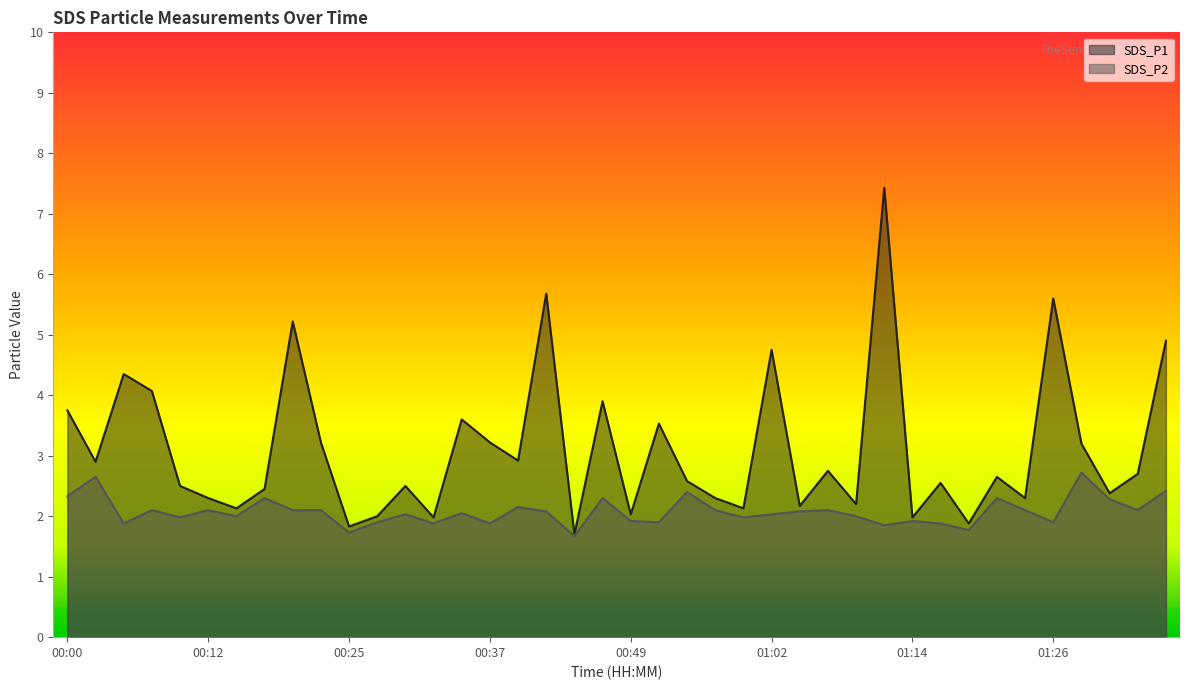

What is the average value of the SDS_P1 series?

3.1